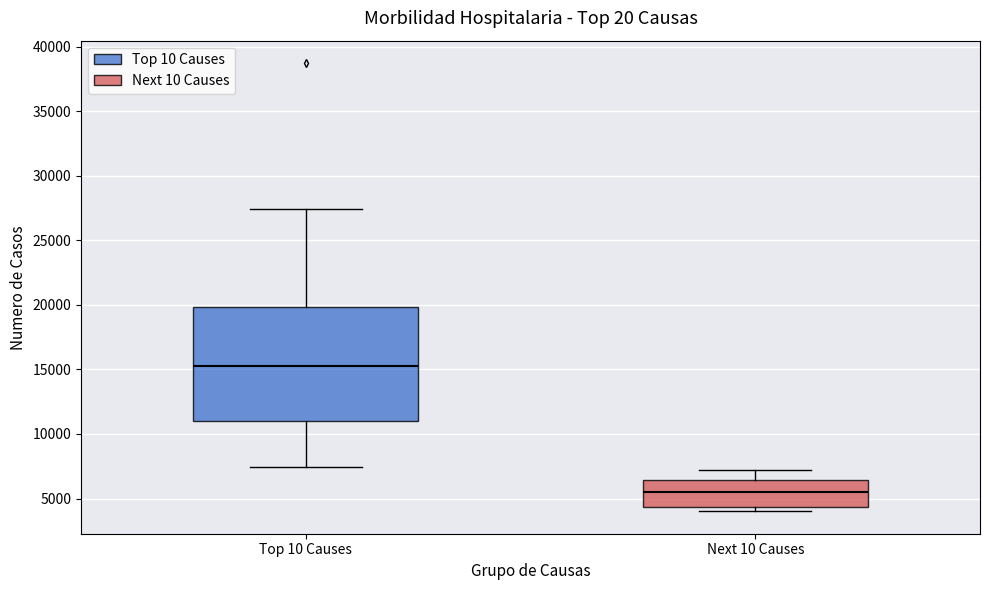

Reading left to right, transcribe this box plot: for each box, give where its median line is, the range the box spans, and where its two whiskers end, as read against the y-axis. The values are not printed on the chart, so give them approximately, as read against the axis.

Top 10 Causes: median 15500, box 11000 to 20000, whiskers 7500 to 27500
Next 10 Causes: median 5500, box 4500 to 6500, whiskers 4000 to 7000